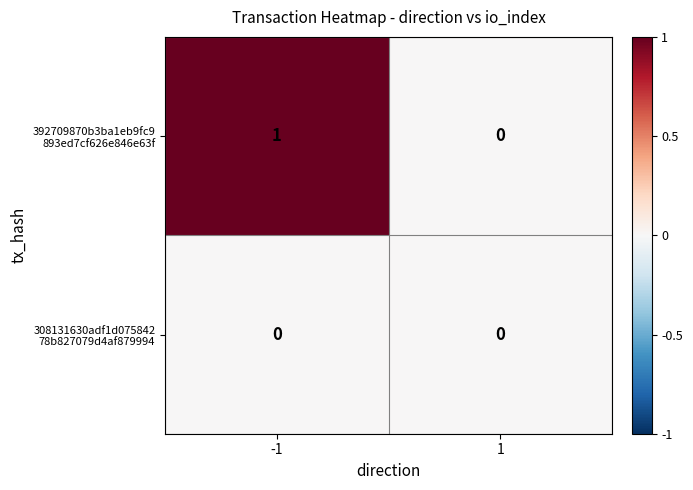

Rank the series by their average value, from highest to lowest.

392709870b3ba1eb9fc9 893ed7cf626e846e63f, 308131630adf1d075842 78b827079d4af879994